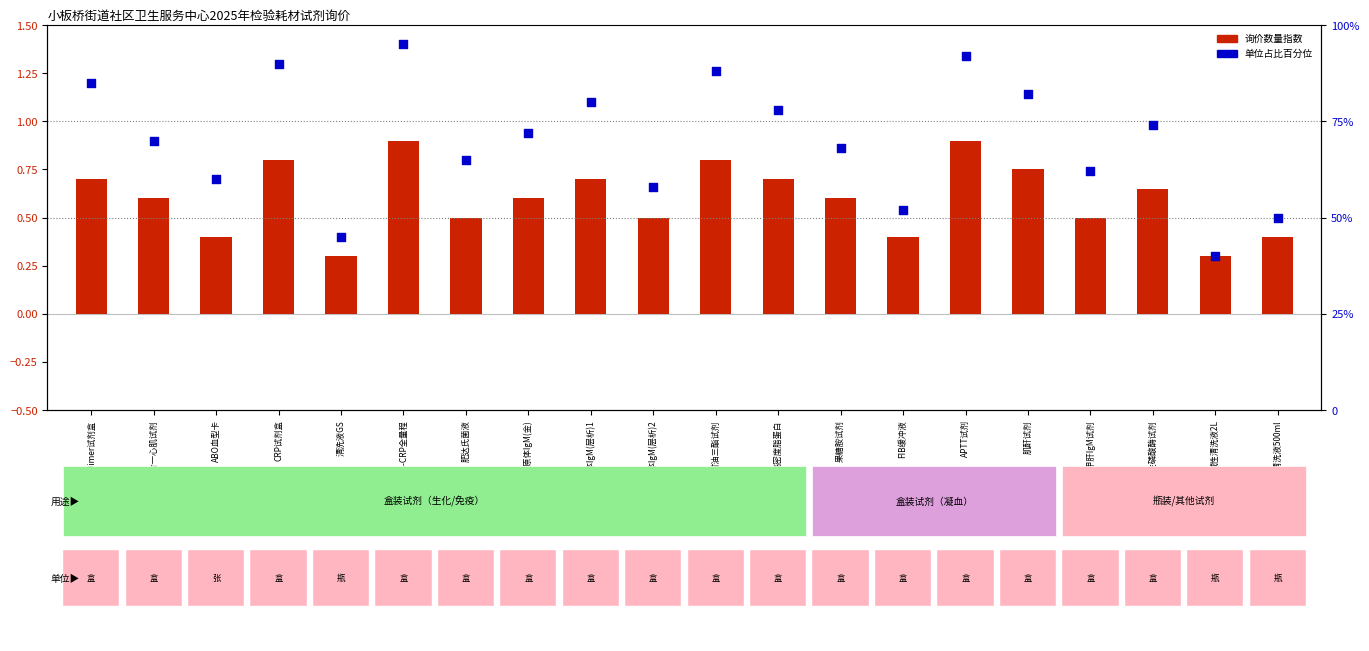

At which category is the sum across all series the highest?

HS-CRP全量程